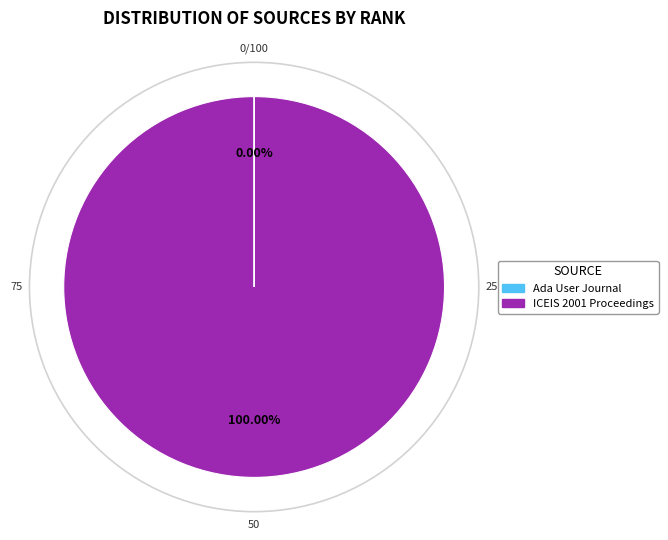

Does any single category account for the majority?

Yes